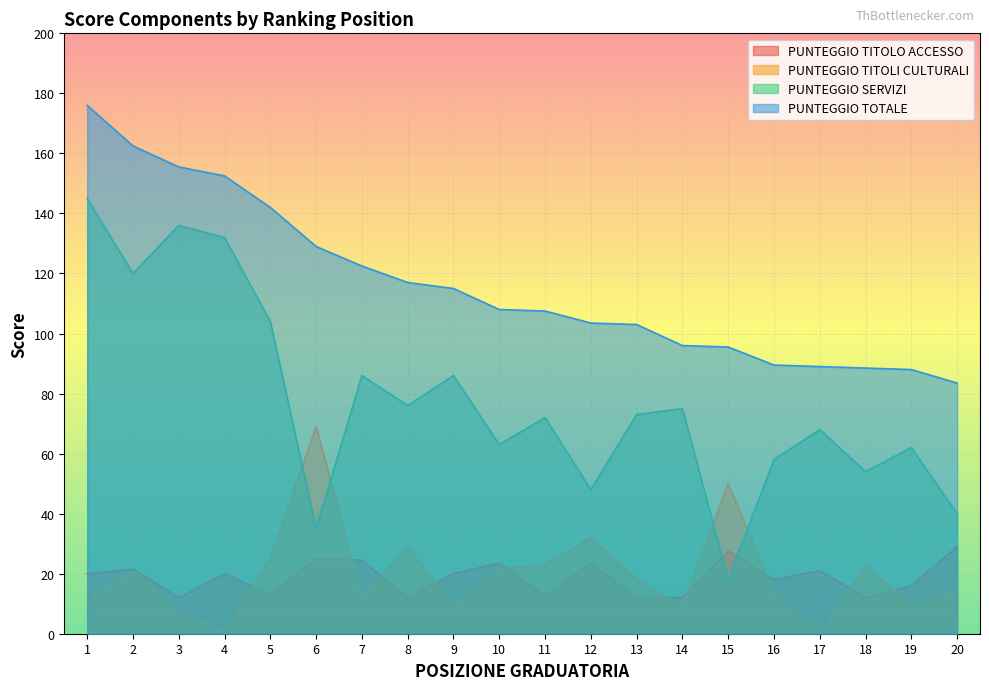

What is the sum of all PUNTEGGIO TITOLI CULTURALI values?

398.0